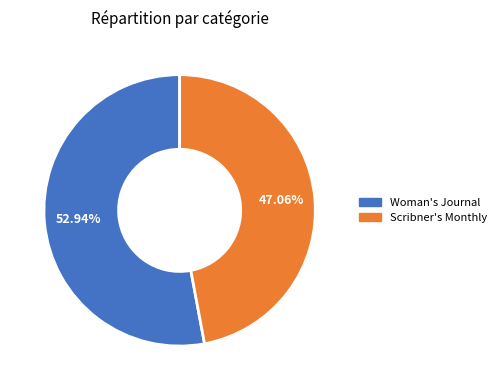

Combined, what portion of the pie is Woman's Journal and Scribner's Monthly?

100.0%